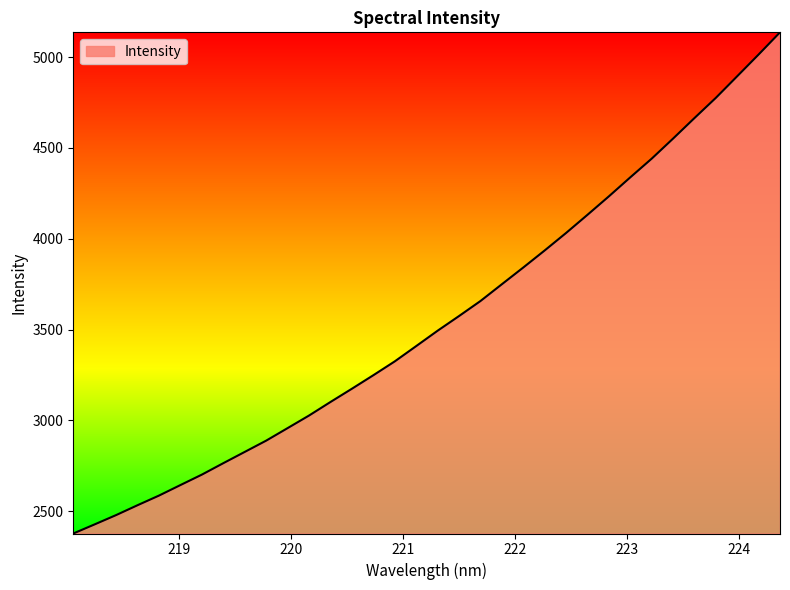

What is the difference between the maximum and minimum values?

2758.4